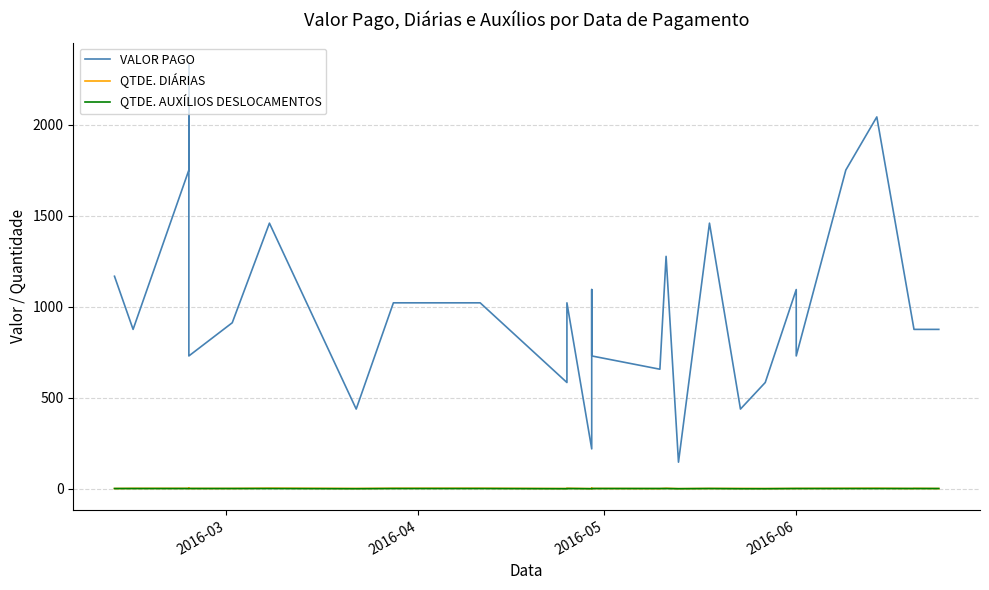

What is the label of the 24th point from the left?

2016-06